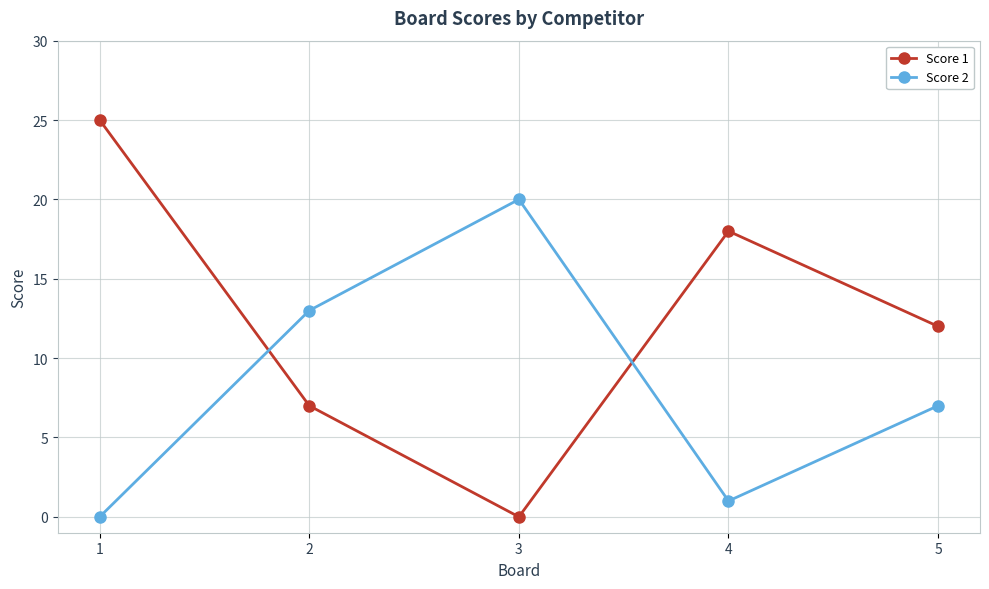

Reading right to left, transcribe all the data shown in this chart.

Score 1: 5=12	4=18	3=0	2=7	1=25
Score 2: 5=7	4=1	3=20	2=13	1=0